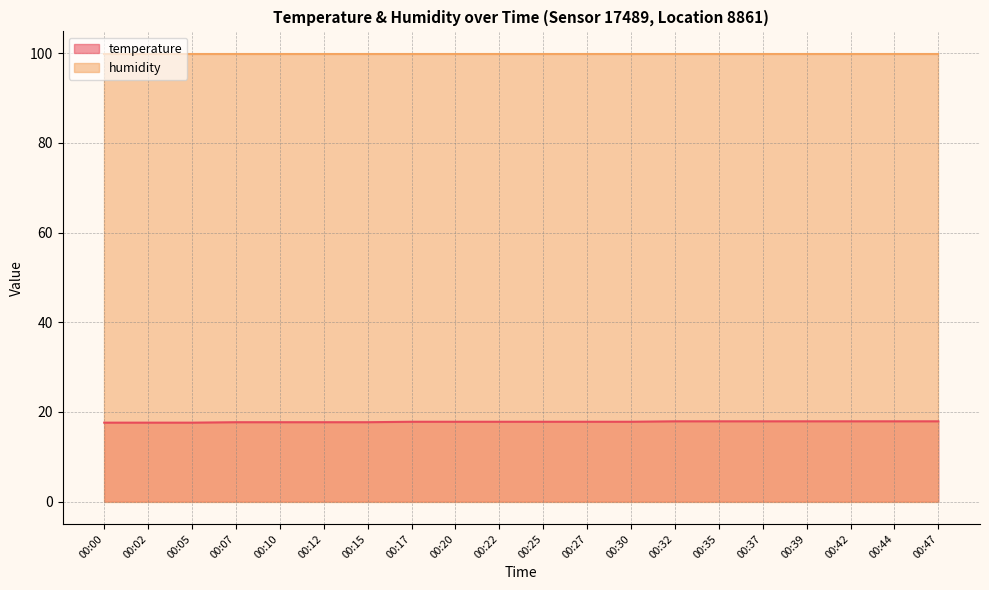

What is the sum of the values at 00:32 and 00:22?

35.7